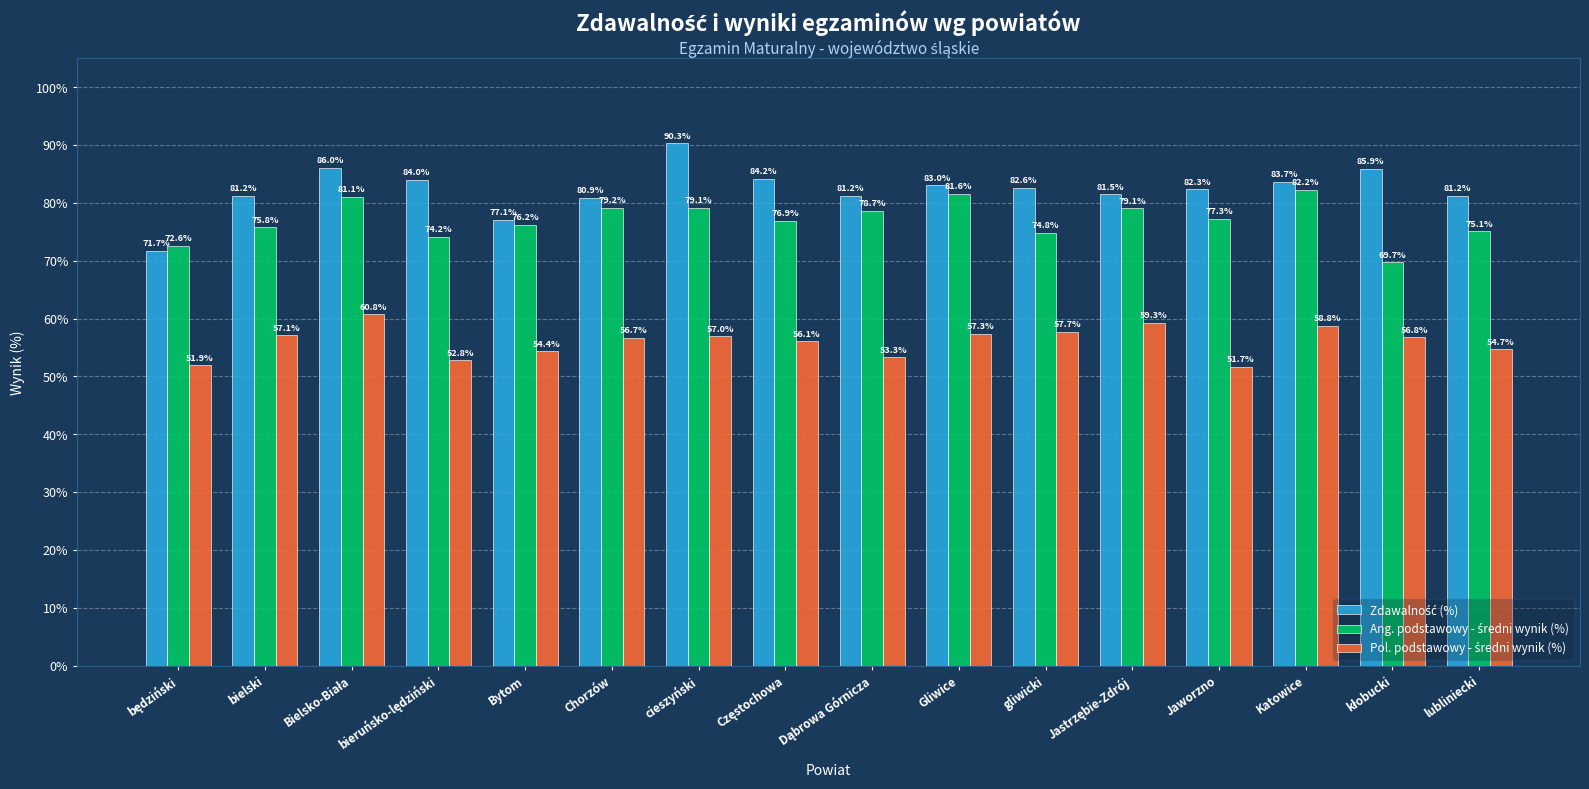

What is the spread (max minus min) of values at Bytom?

22.7